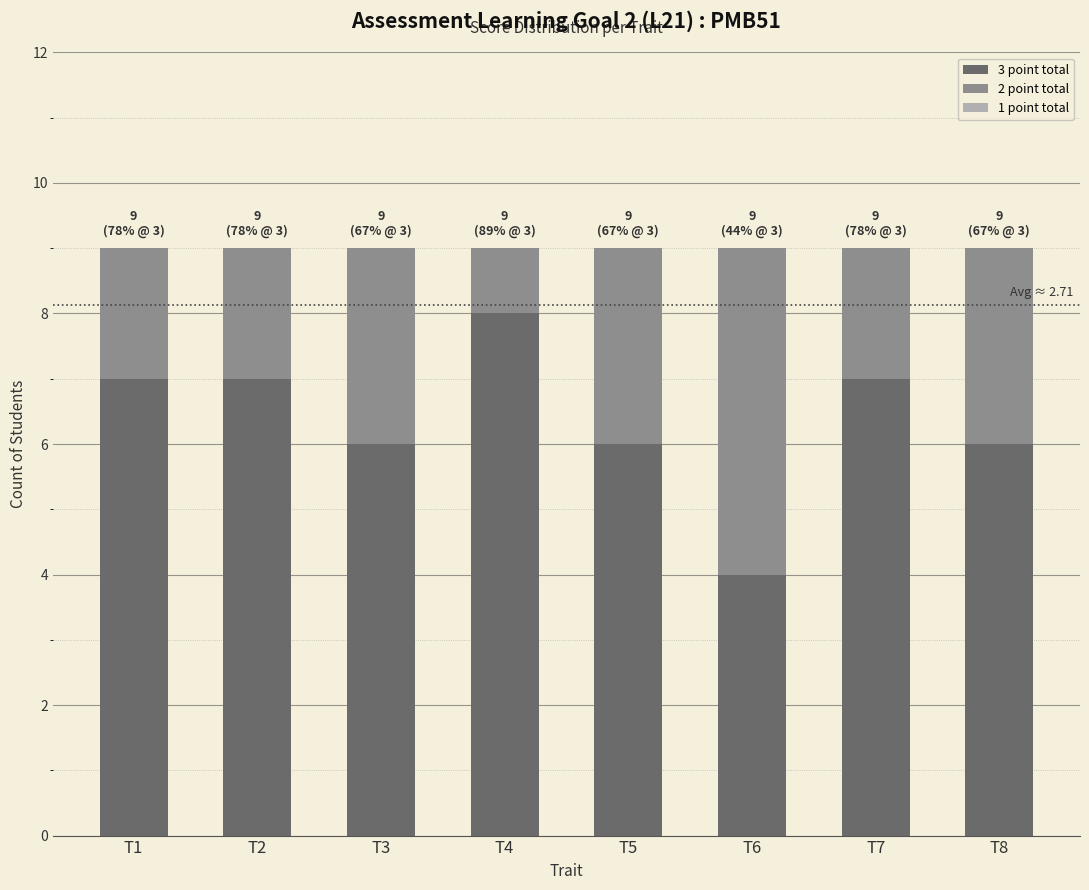

The 3 point total series shows 8 at T4. True or false?

True